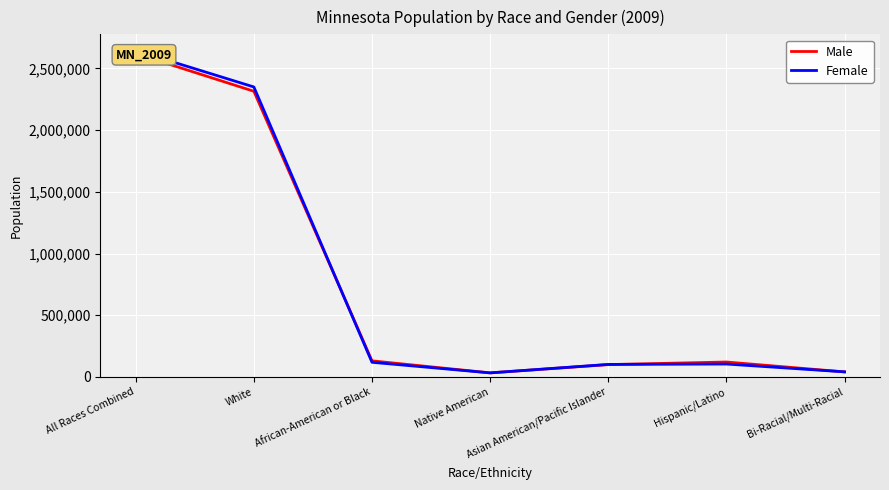

Reading right to left, transcribe all the data shown in this chart.

Male: Bi-Racial/Multi-Racial=41232	Hispanic/Latino=121357	Asian American/Pacific Islander=100317	Native American=33261	African-American or Black=130794	White=2314966	All Races Combined=2620570
Female: Bi-Racial/Multi-Racial=41587	Hispanic/Latino=105027	Asian American/Pacific Islander=101826	Native American=33379	African-American or Black=119115	White=2349737	All Races Combined=2645644